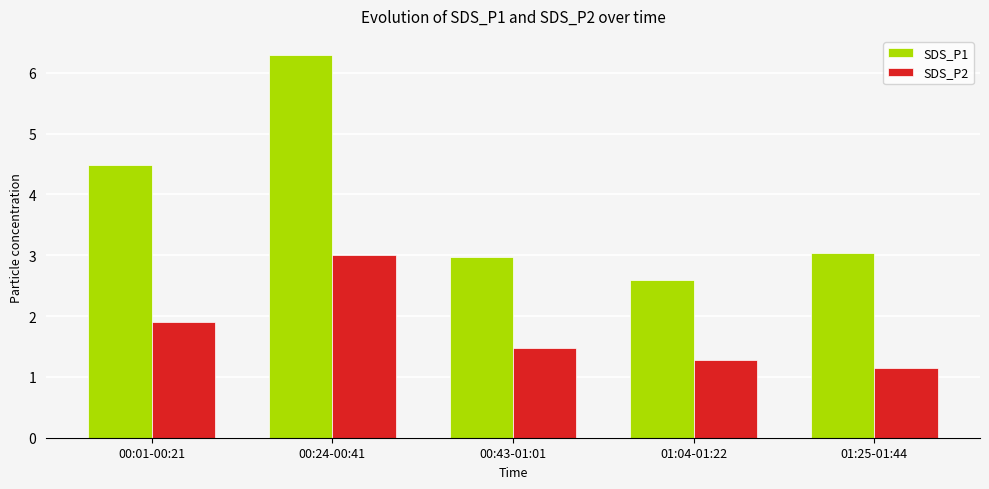

Which category has the lowest value across all series?

01:25-01:44